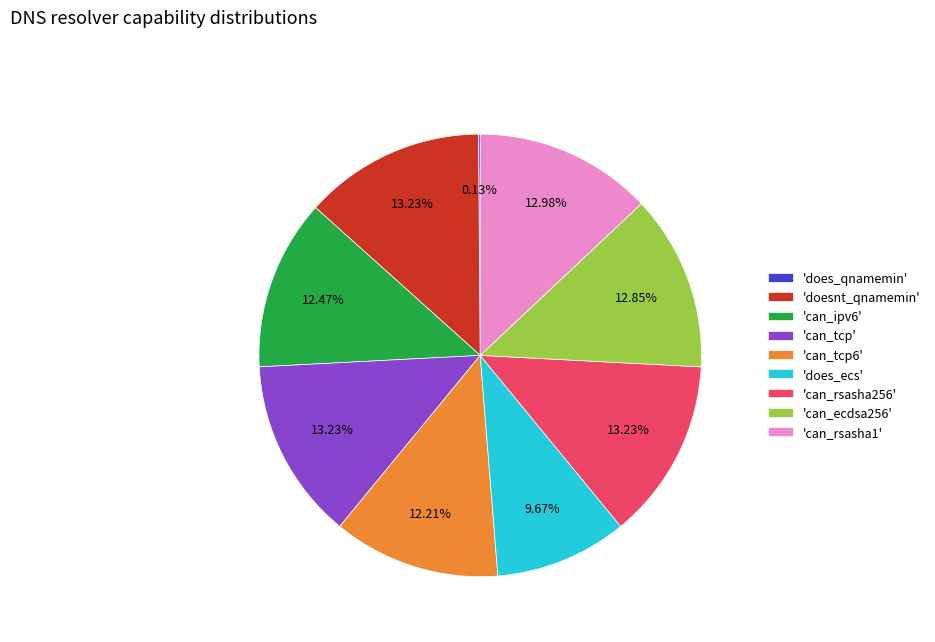

What is the ratio of the value at 'can_tcp' to the value at 'can_ecdsa256'?

1.0